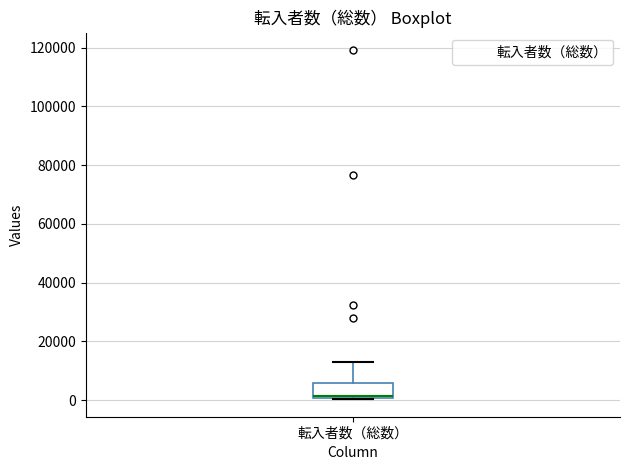

Read this box plot against the y-axis: the position of the median line, the range covered by the box, and the ends of both whiskers. The values are not printed on the chart, so give them approximately, as read against the axis.

median 2000, box 0 to 6000, whiskers 0 to 14000